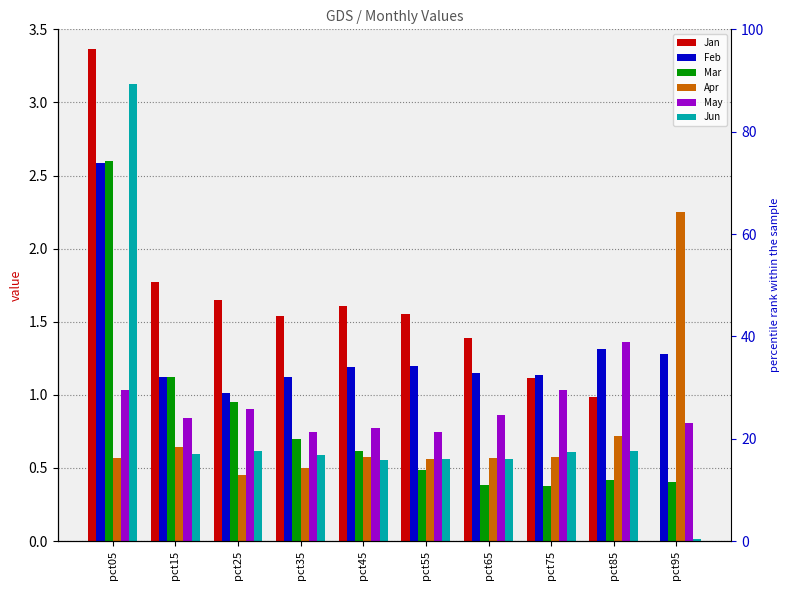

What value does the Jun series have at pct65?

0.6